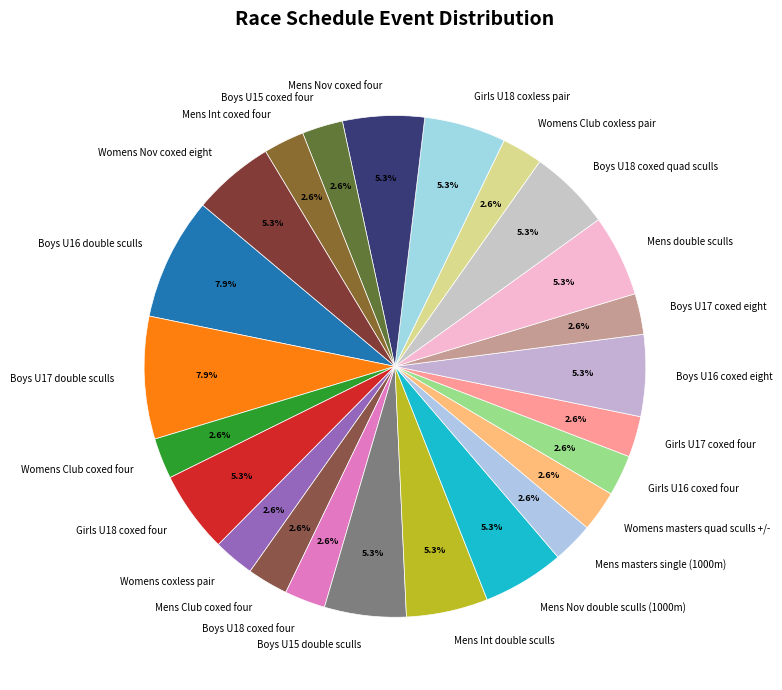

Approximately how many times larger is the value at Mens Int coxed four compared to Girls U18 coxless pair?

0.5